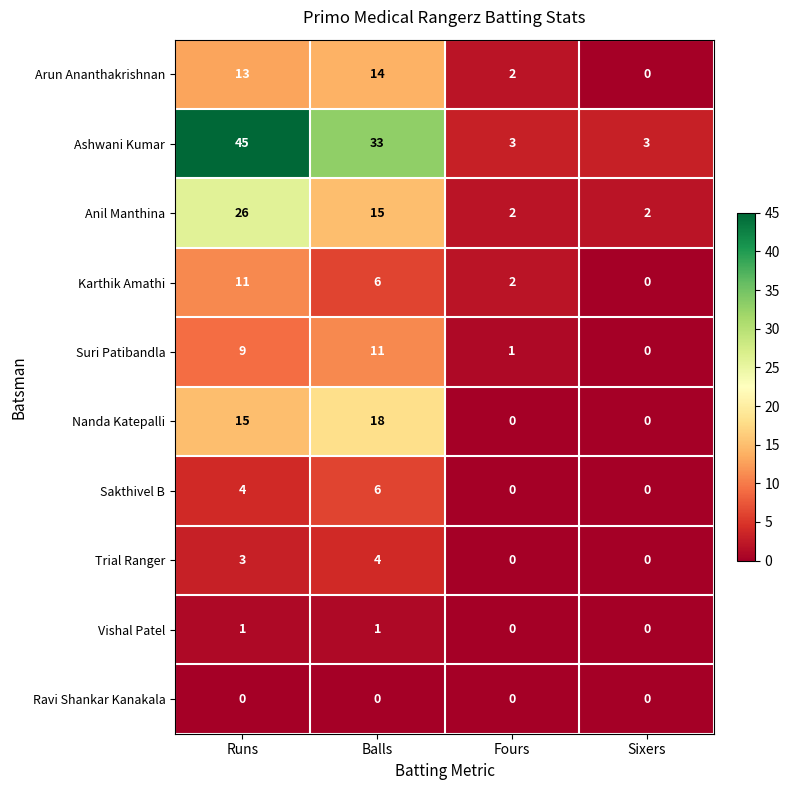

Which series has the largest total across all categories?

Ashwani Kumar